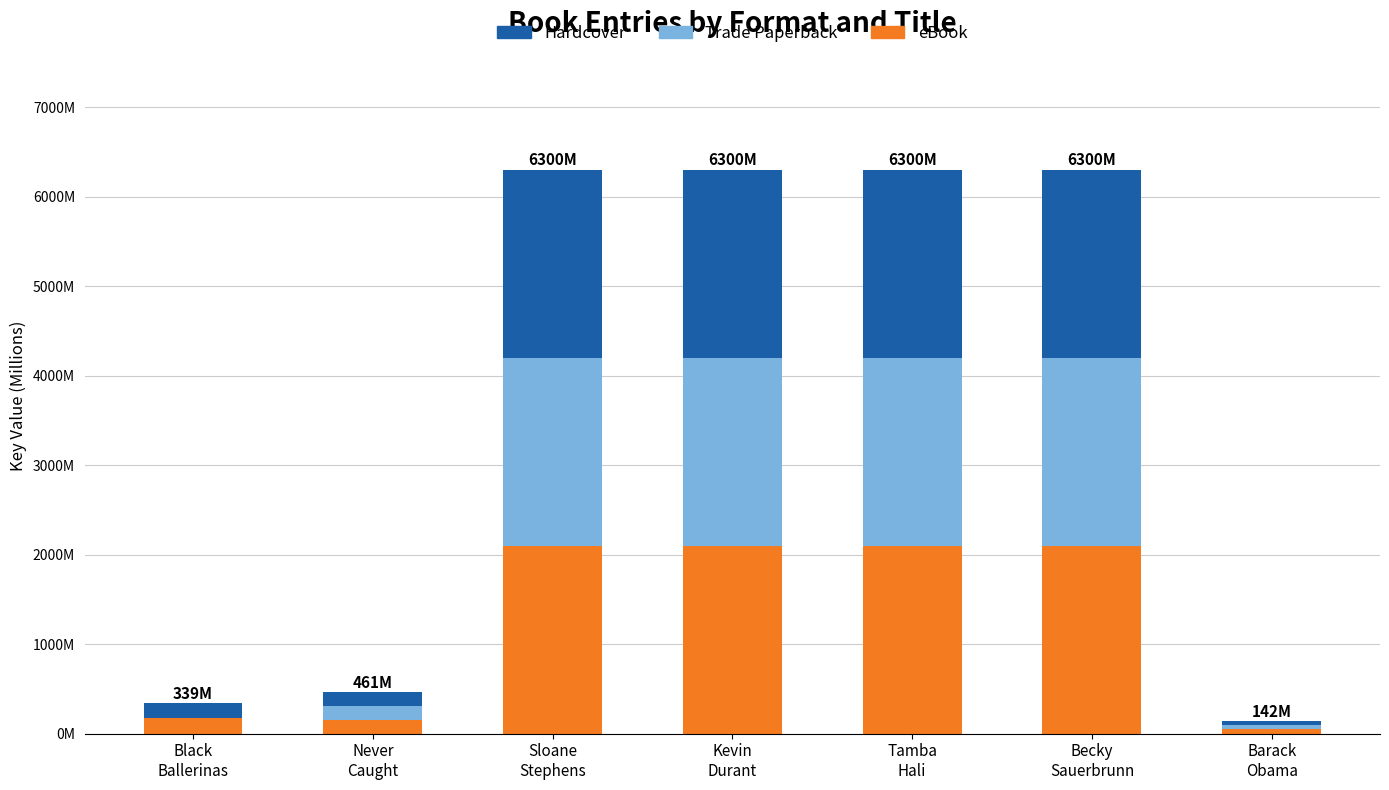

Does the chart contain stacked bars?

Yes